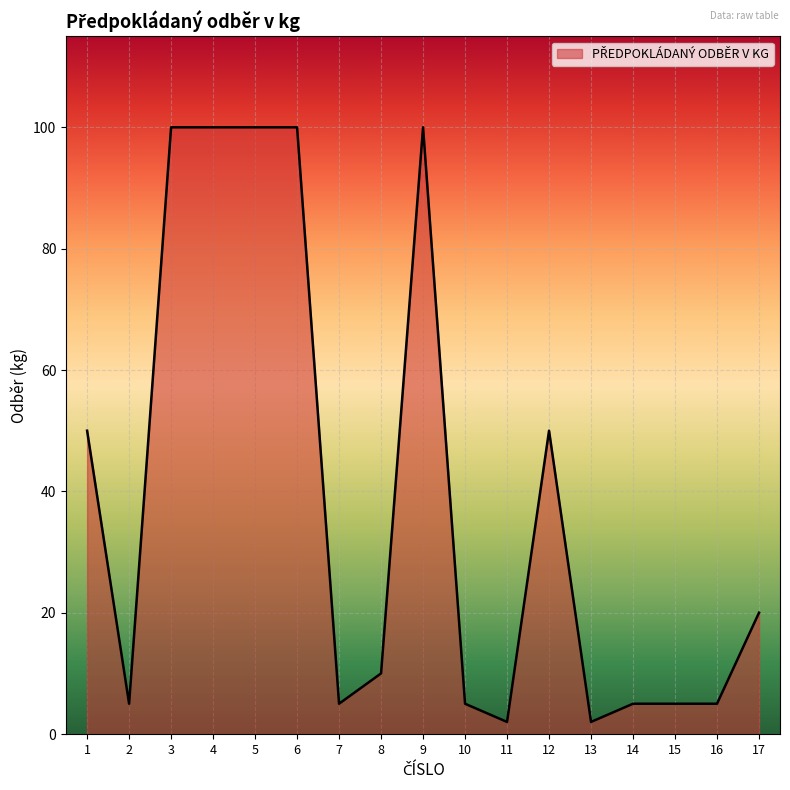

At which category does the data reach its first local valley?

2